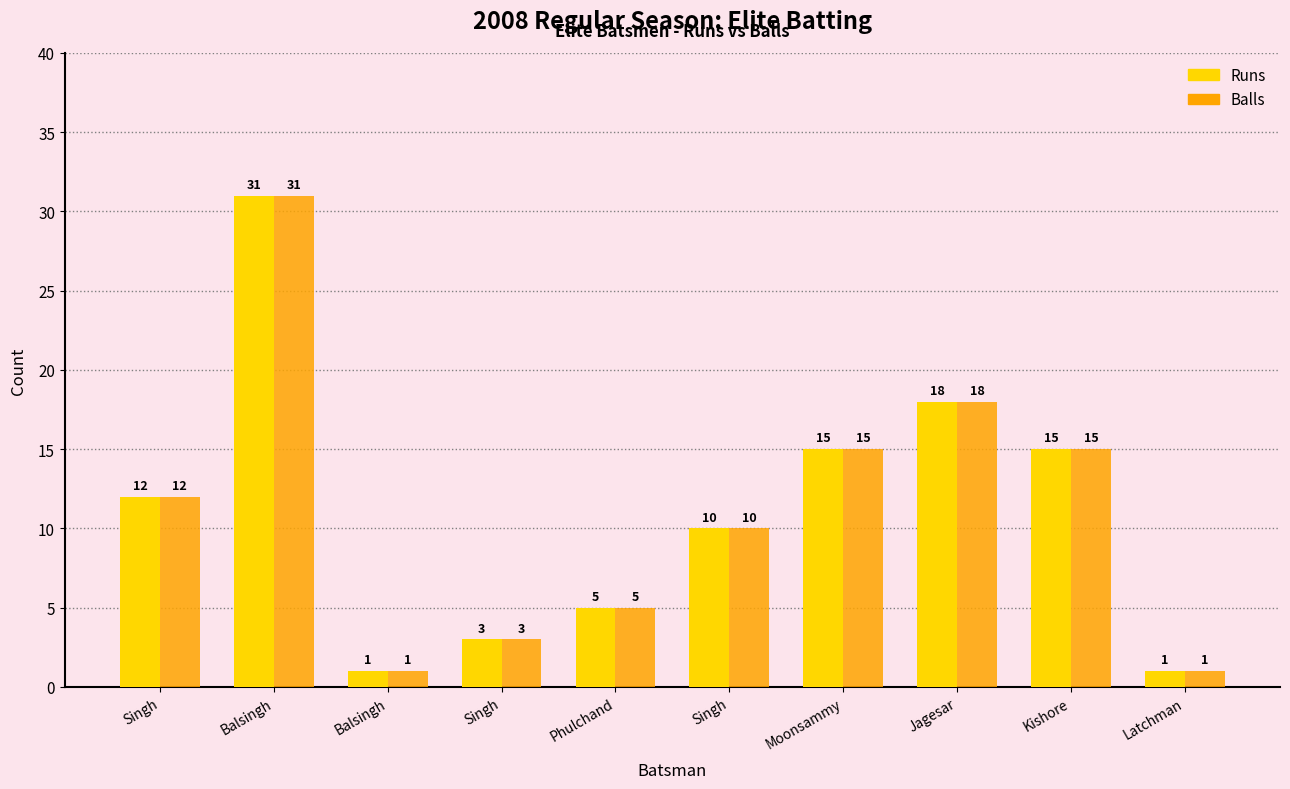

Is it true that Balls equals 4 at Singh?

False